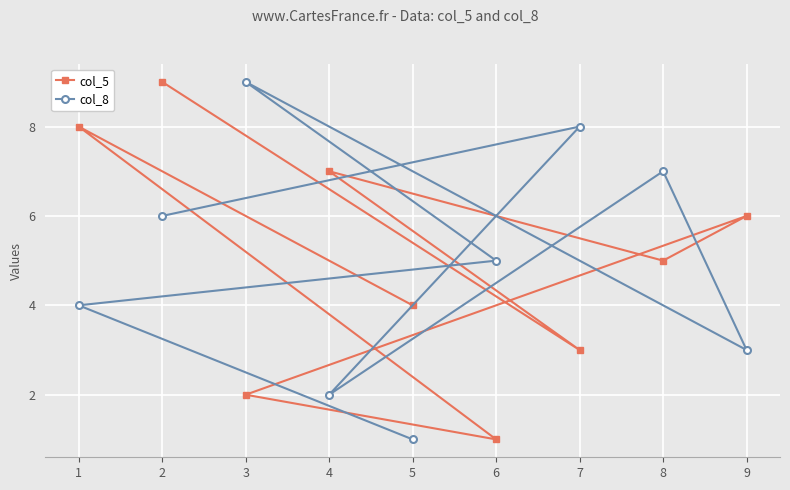

Which category has the lowest value in the col_5 series?

6